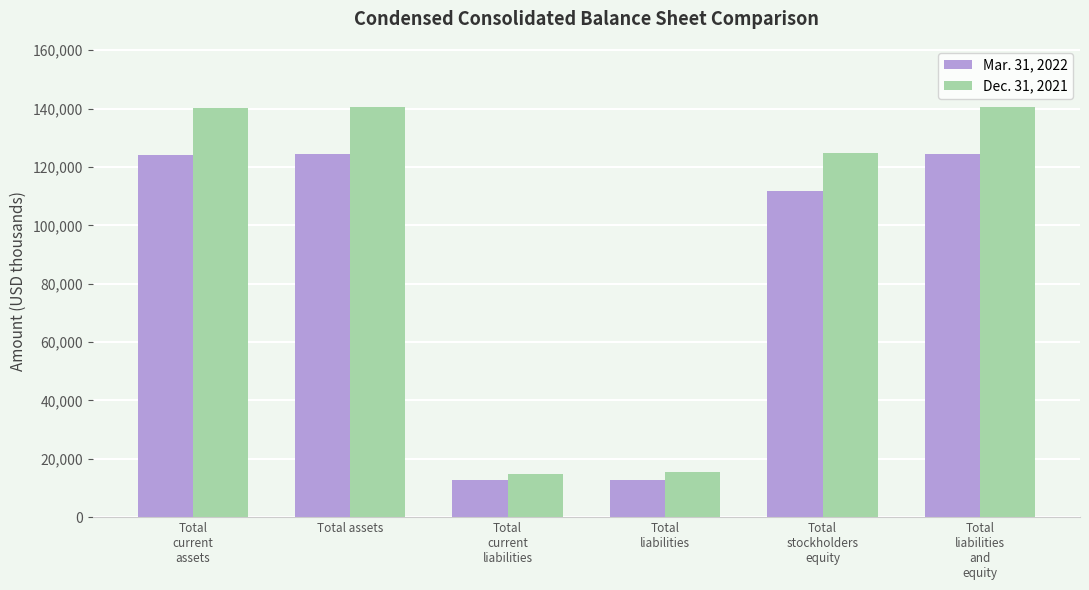

Which series has the largest total across all categories?

Dec. 31, 2021